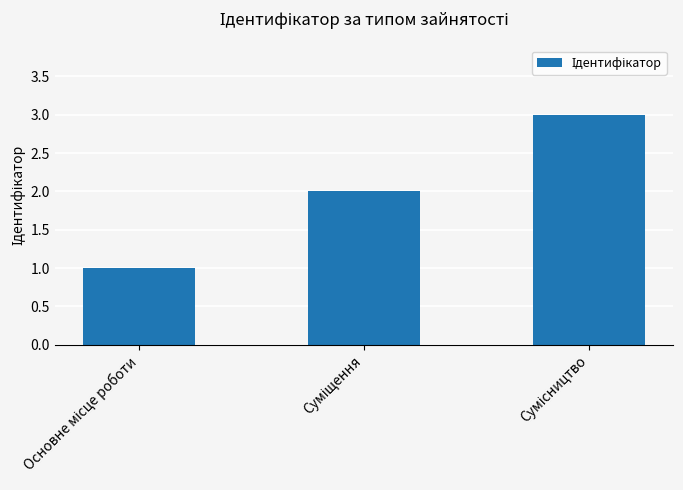

What is the sum of all values?

6